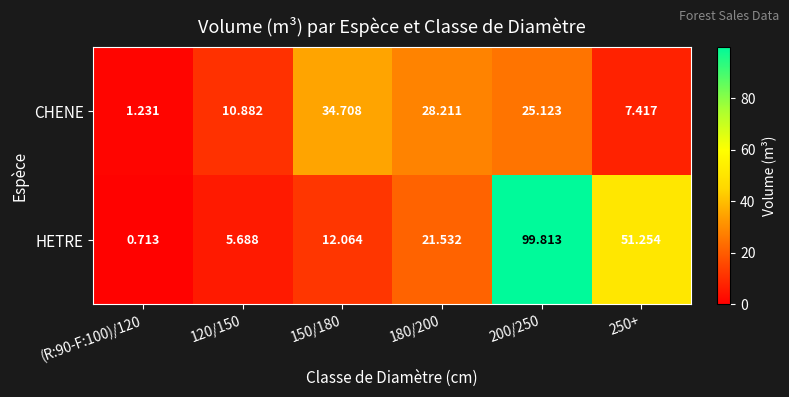

List the series in order of their peak value, highest first.

HETRE, CHENE